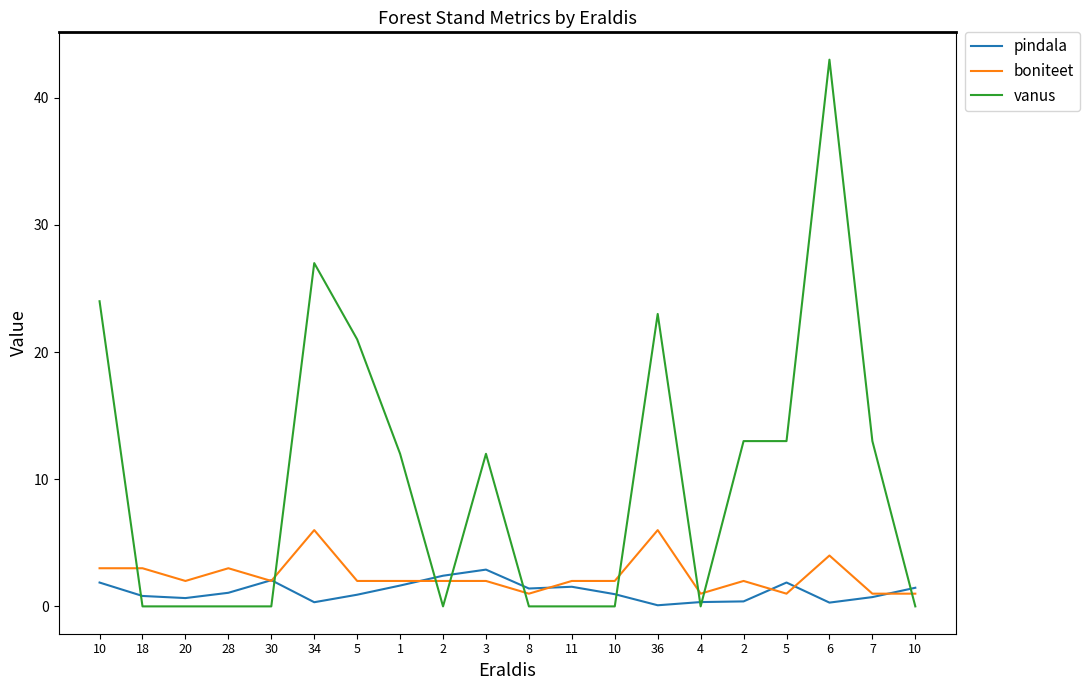

What are all the series names shown in the legend?

pindala, boniteet, vanus